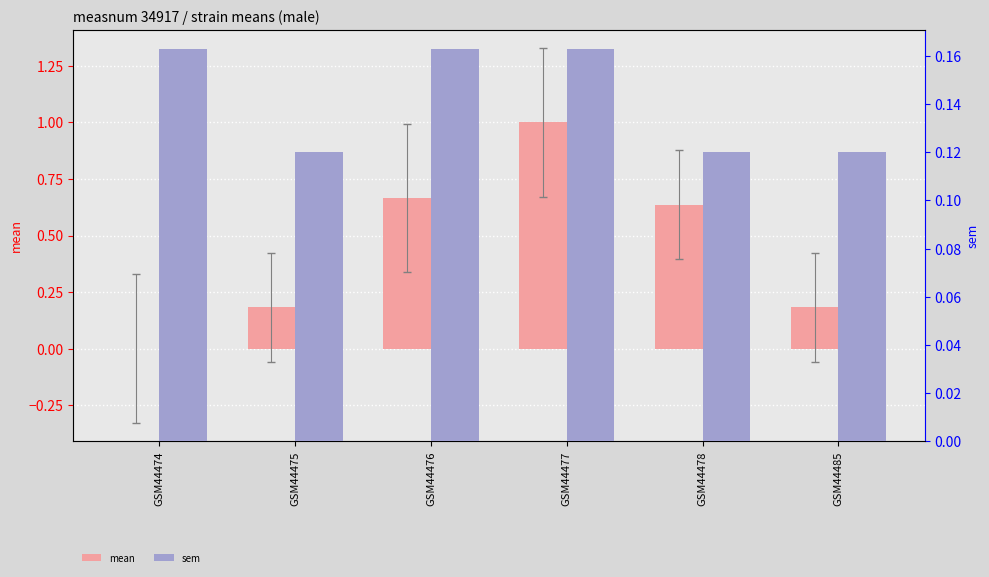

How many positive values does the mean series have?

5